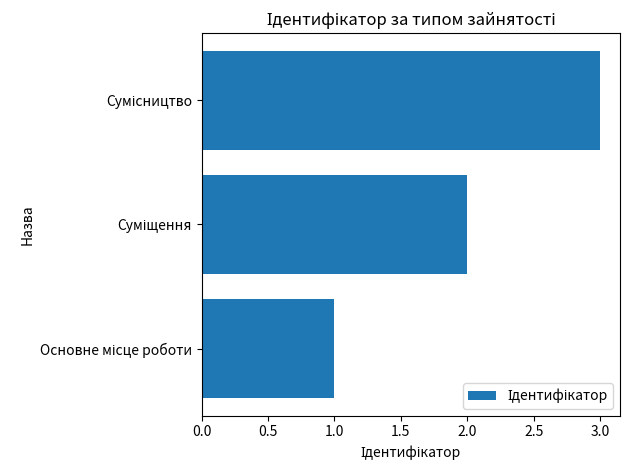

What is the greatest value displayed?

3